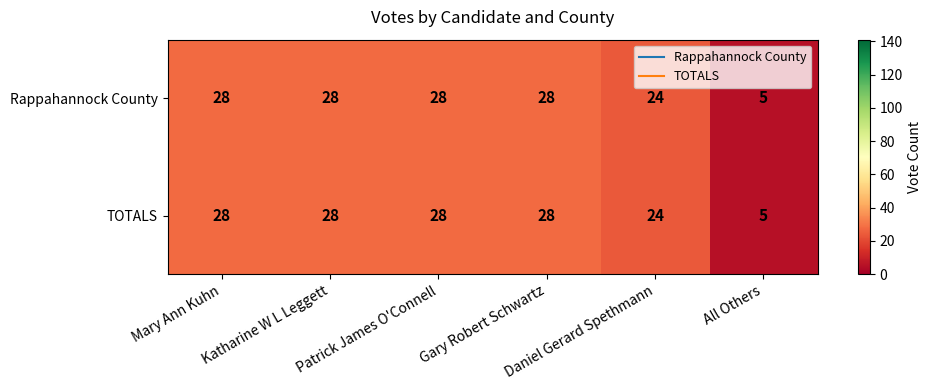

How many TOTALS values are between 24 and 28?

5